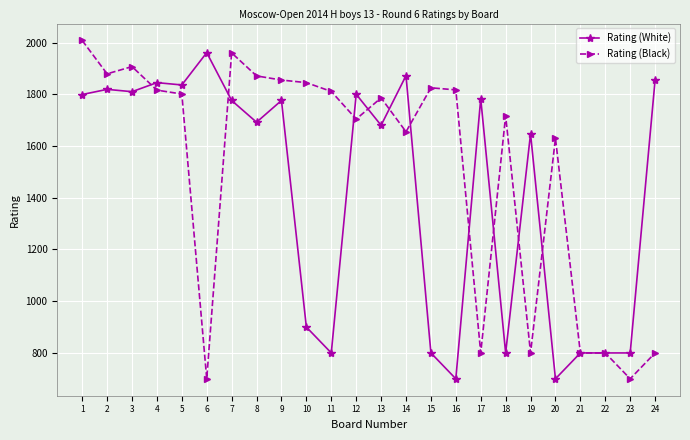

Count the number of data series in this chart.

2